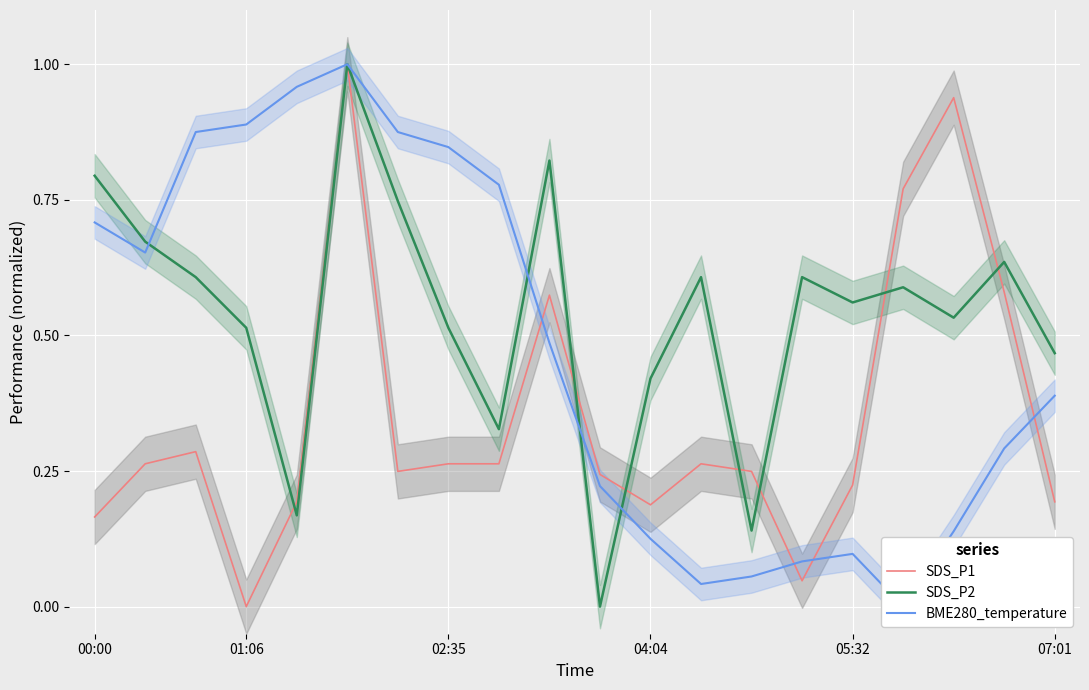

Where is BME280_temperature nearest to the value 0?

16